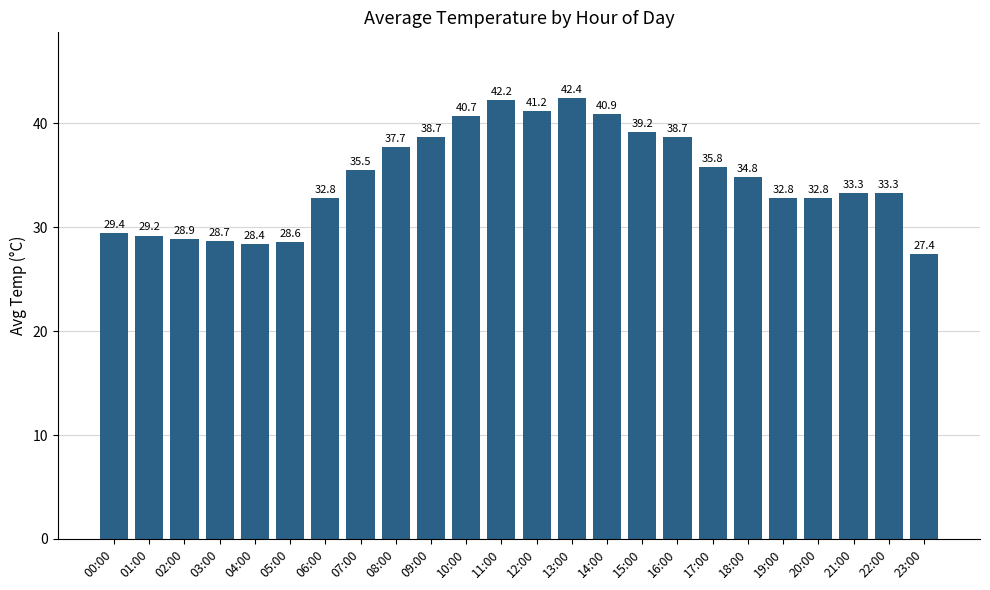

Approximately how many times larger is the value at 00:00 compared to 21:00?

0.9